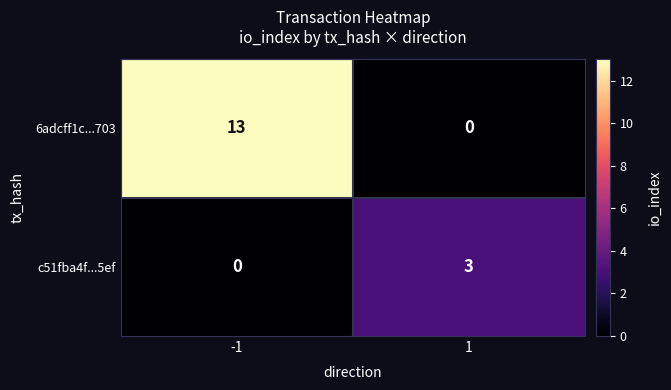

How many values in the c51fba4f...5ef series are below 3?

1